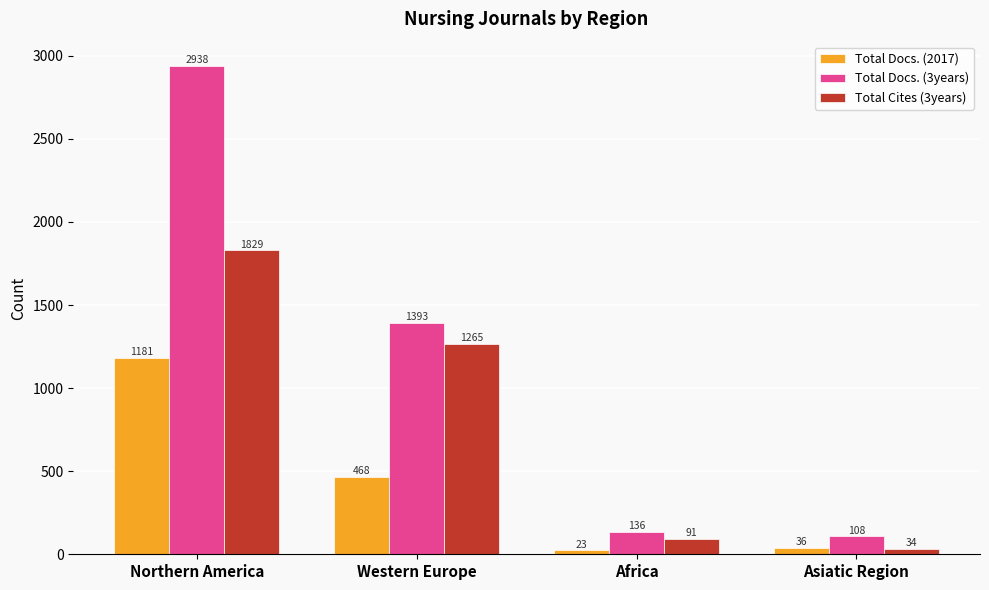

How many distinct data groups are displayed?

3